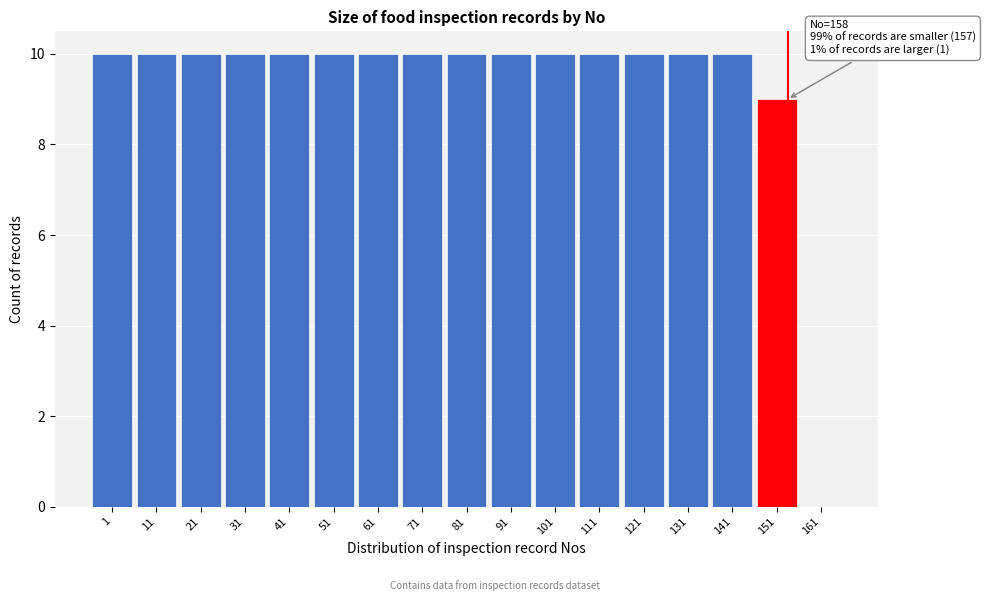

Reading left to right, transcribe all the data shown in this chart.

1=10	11=10	21=10	31=10	41=10	51=10	61=10	71=10	81=10	91=10	101=10	111=10	121=10	131=10	141=10	151=9	161=0